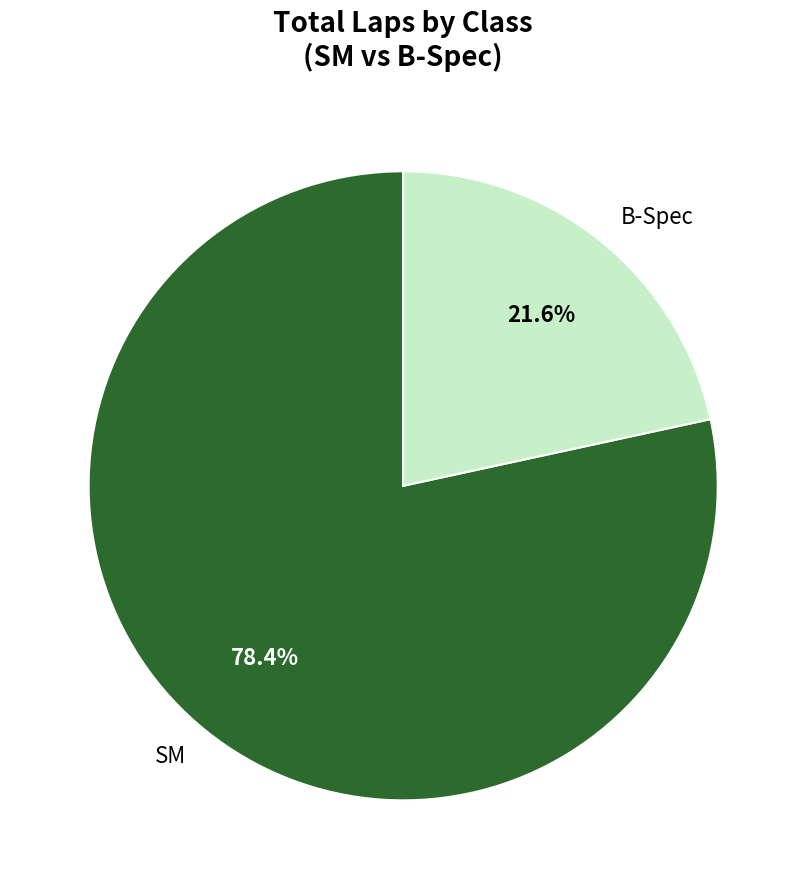

To the nearest percent, what percentage of the pie is SM?

78%